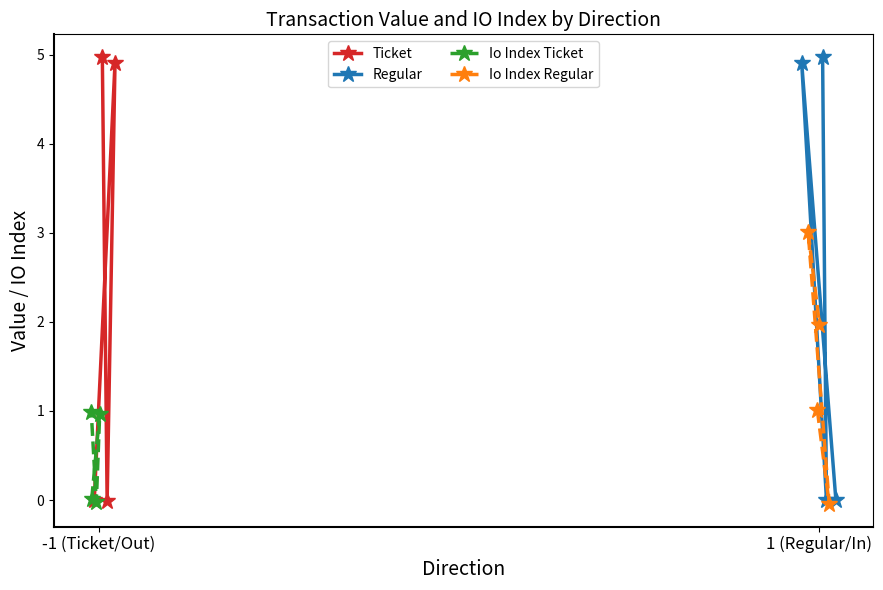

Which series has the widest spread of values?

Ticket